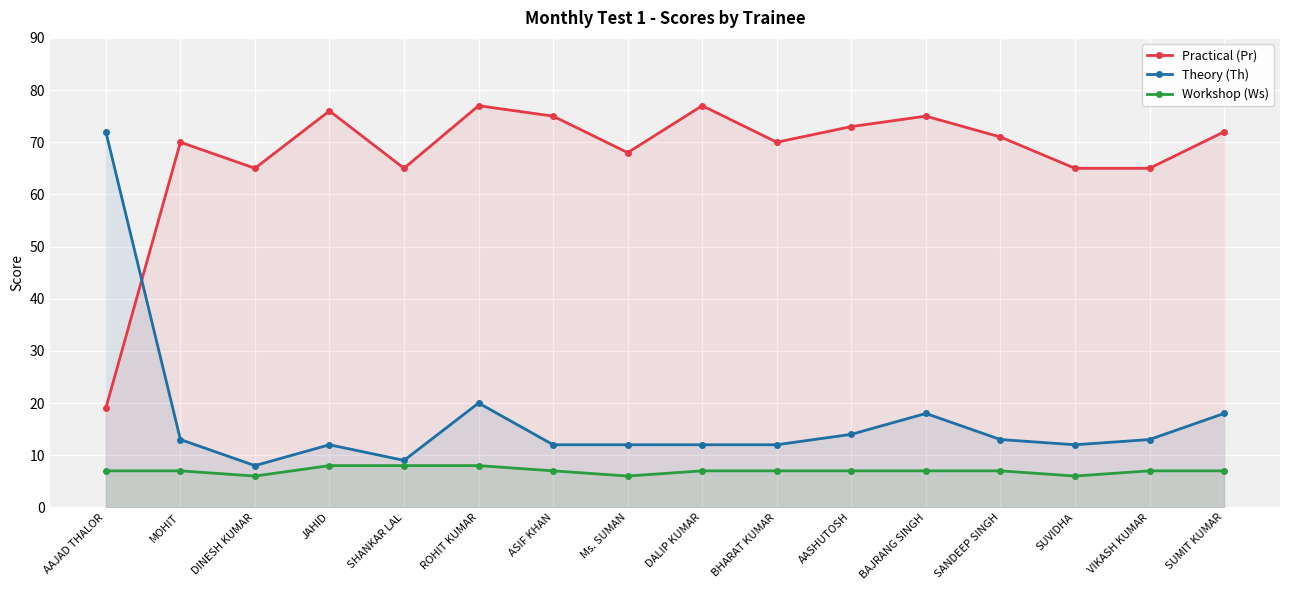

Which category has the lowest value in the Workshop (Ws) series?

DINESH KUMAR